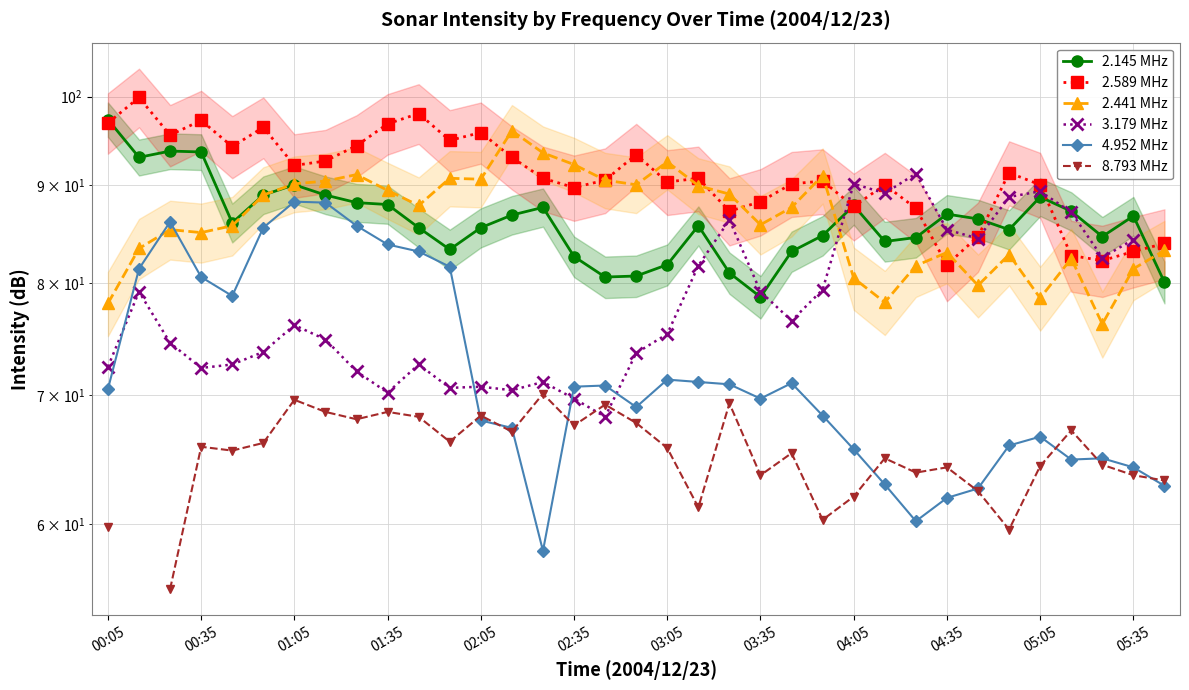

Which series has the widest spread of values?

4.952 MHz